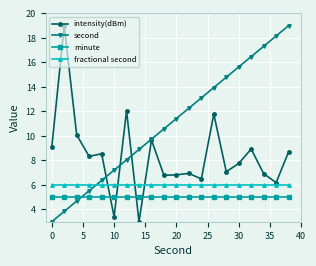

What is the maximum value for second?

19.0